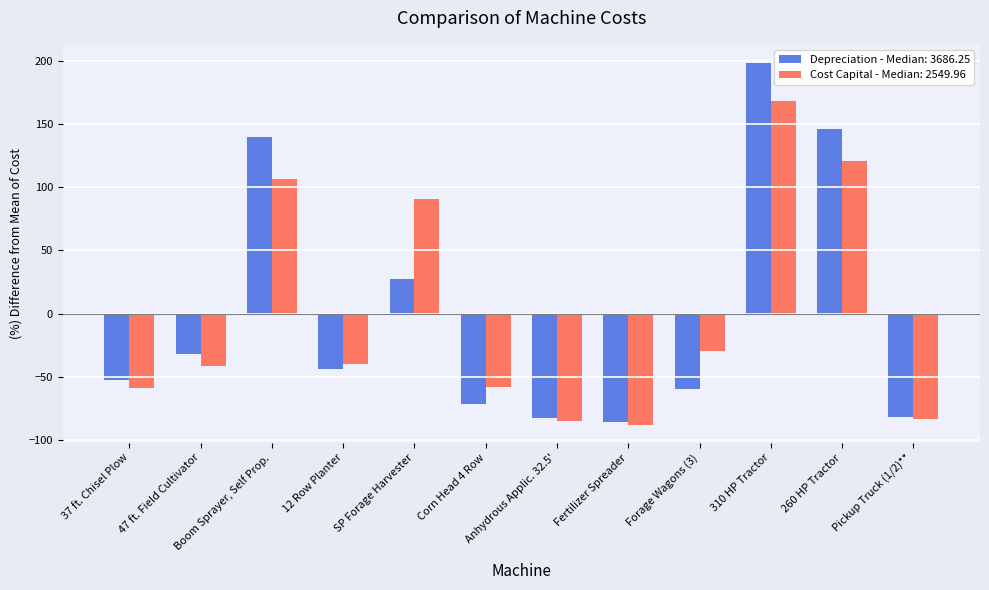

How many values in the Cost Capital - Median: 2549.96 series are below -39?

7